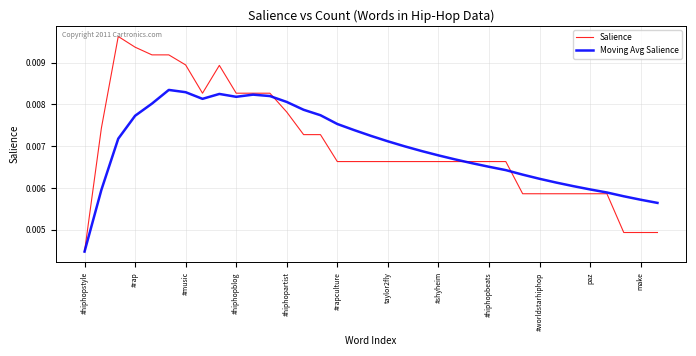

Which series has the widest spread of values?

Salience